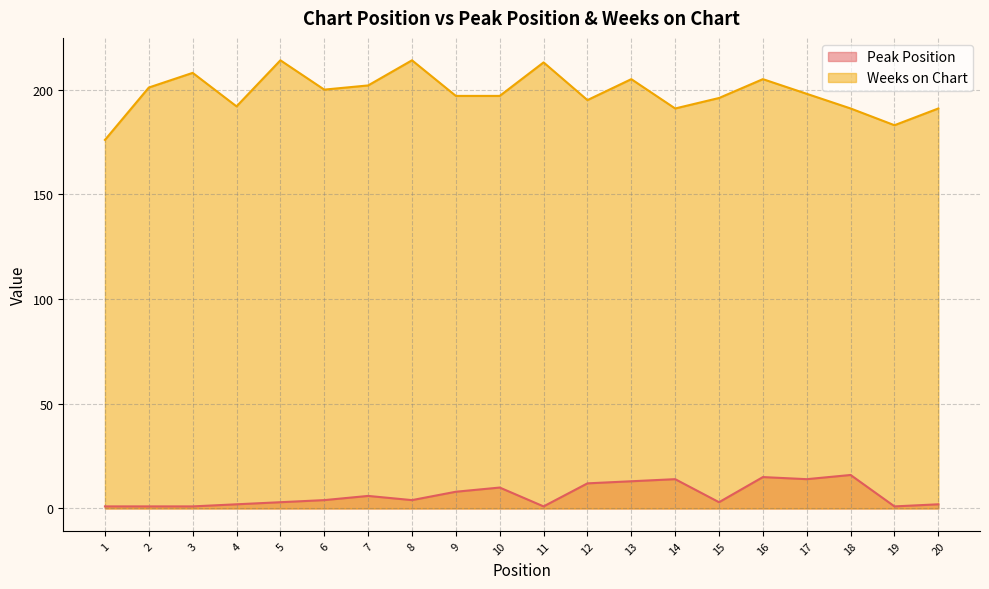

How many lines are shown in the chart?

2